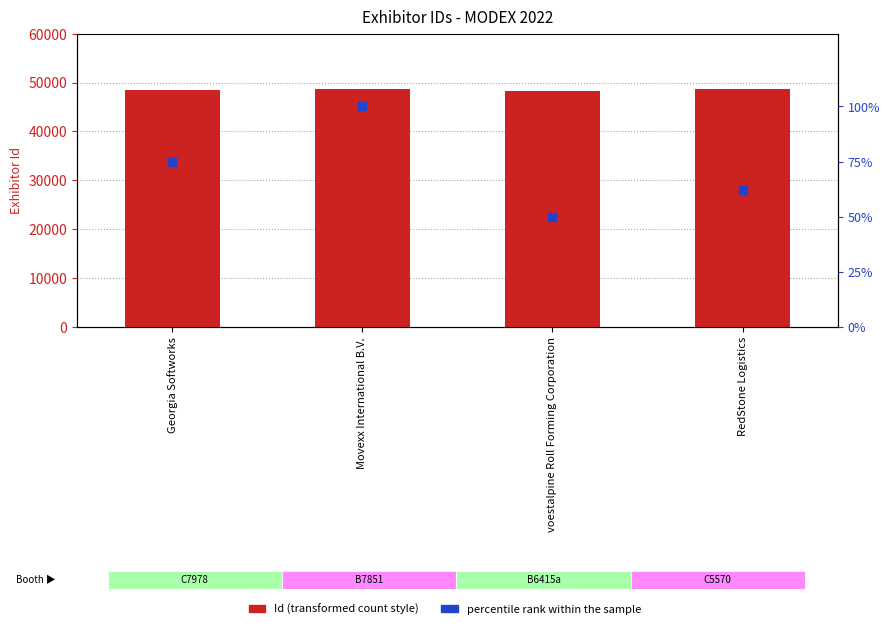

Which series has the largest total across all categories?

Id